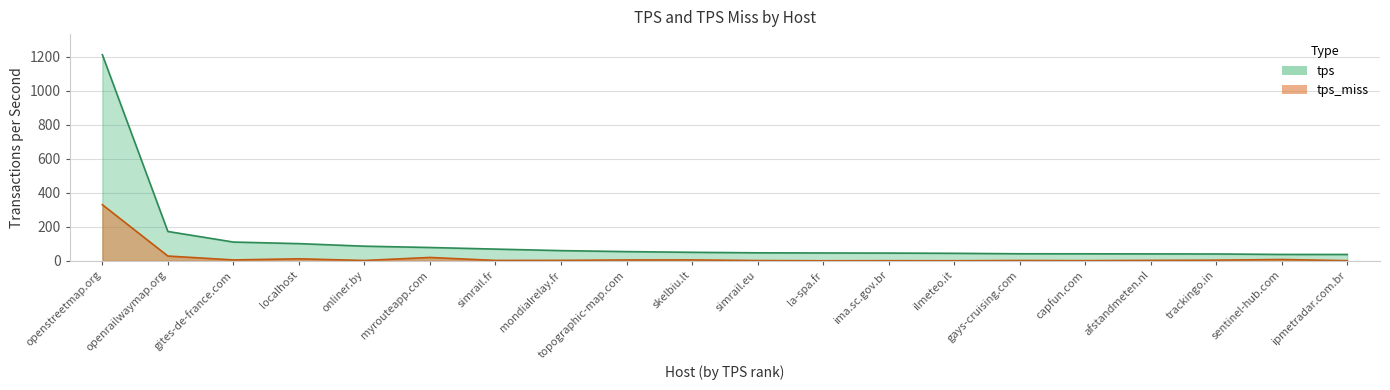

True or false: tps and tps_miss cross at least once.

False